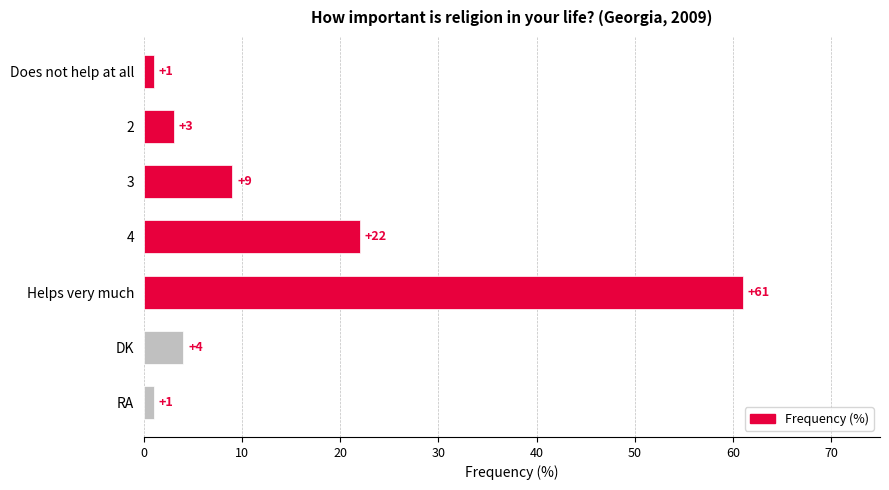

What is the difference between the maximum and minimum values?

60